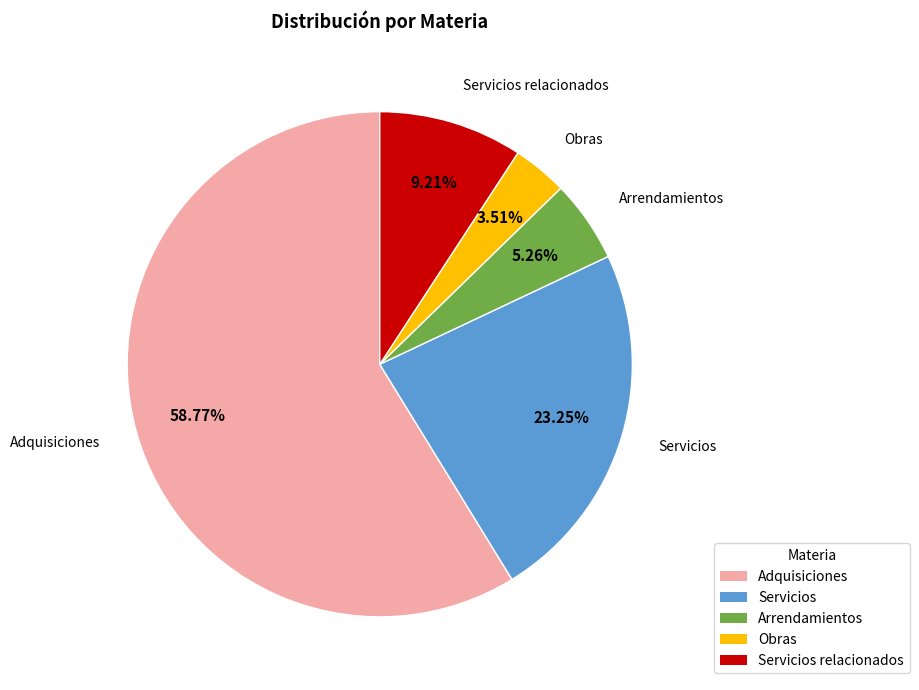

What is the largest slice in the pie chart?

Adquisiciones